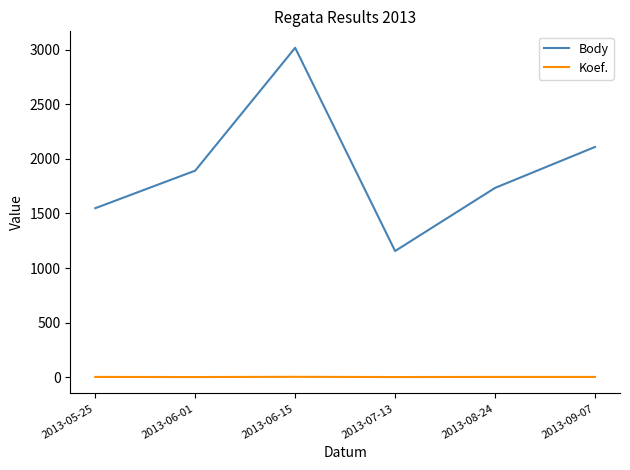

Rank the series by their maximum value, from lowest to highest.

Koef., Body